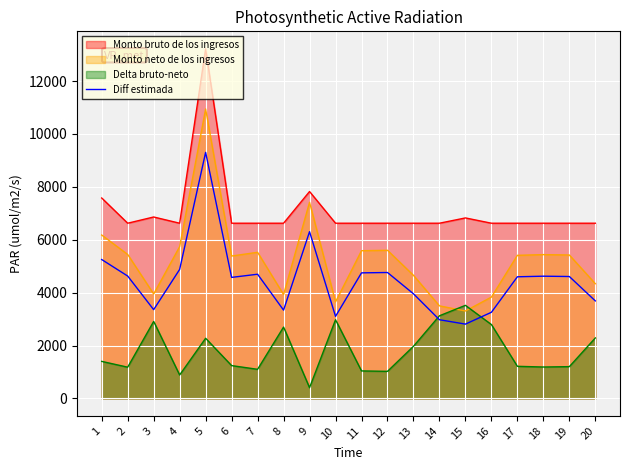

At which category does the chart reach its minimum across all series?

9